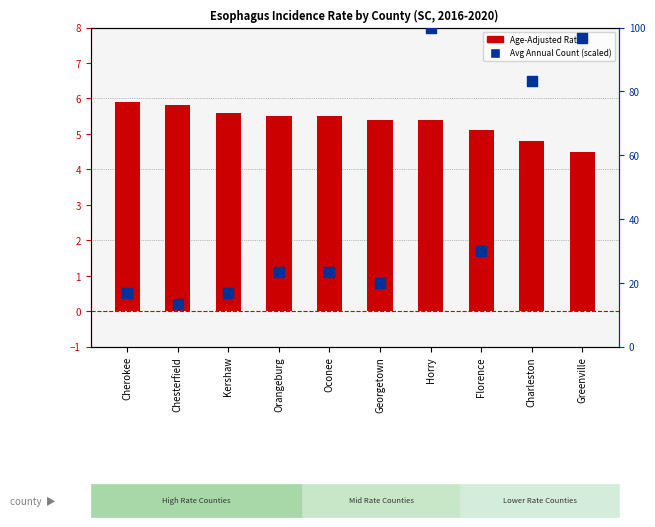

What are all the series names shown in the legend?

Age-Adjusted Rate, Avg Annual Count